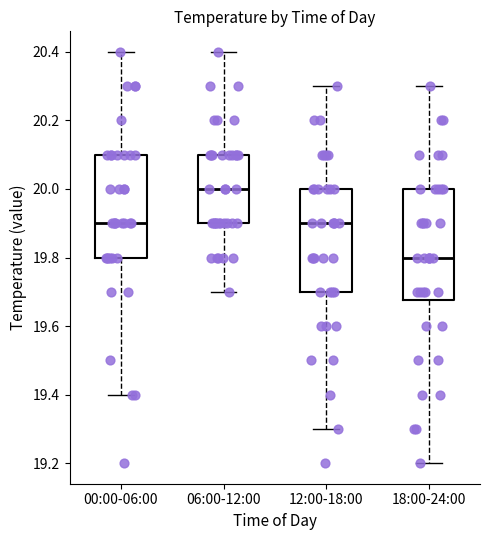

Which box's median line is the highest?

06:00-12:00